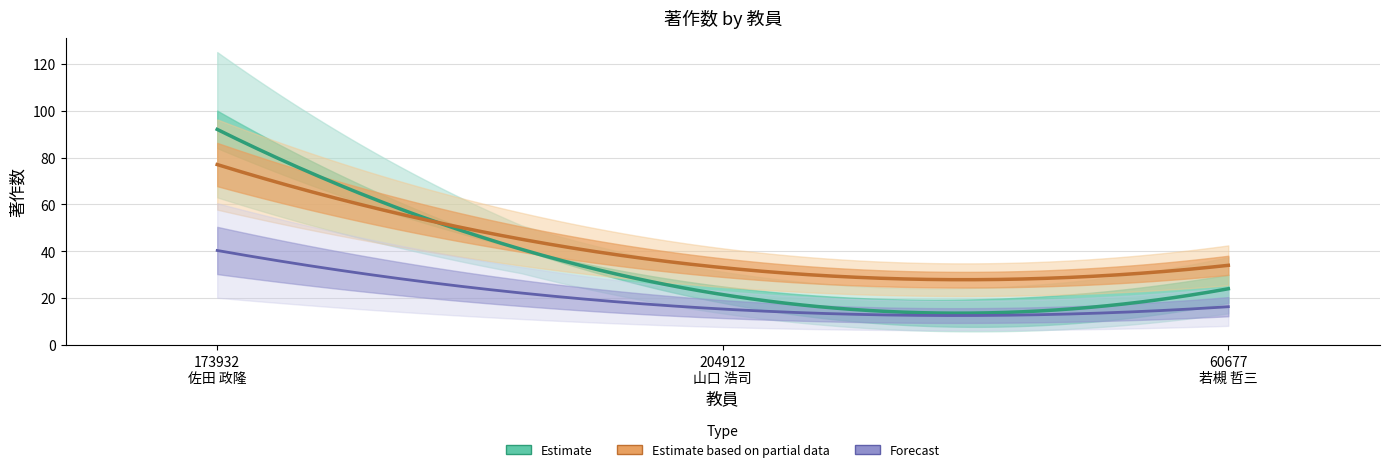

True or false: 著作(2022) has a value of 30 at 60677
若槻 哲三.

True